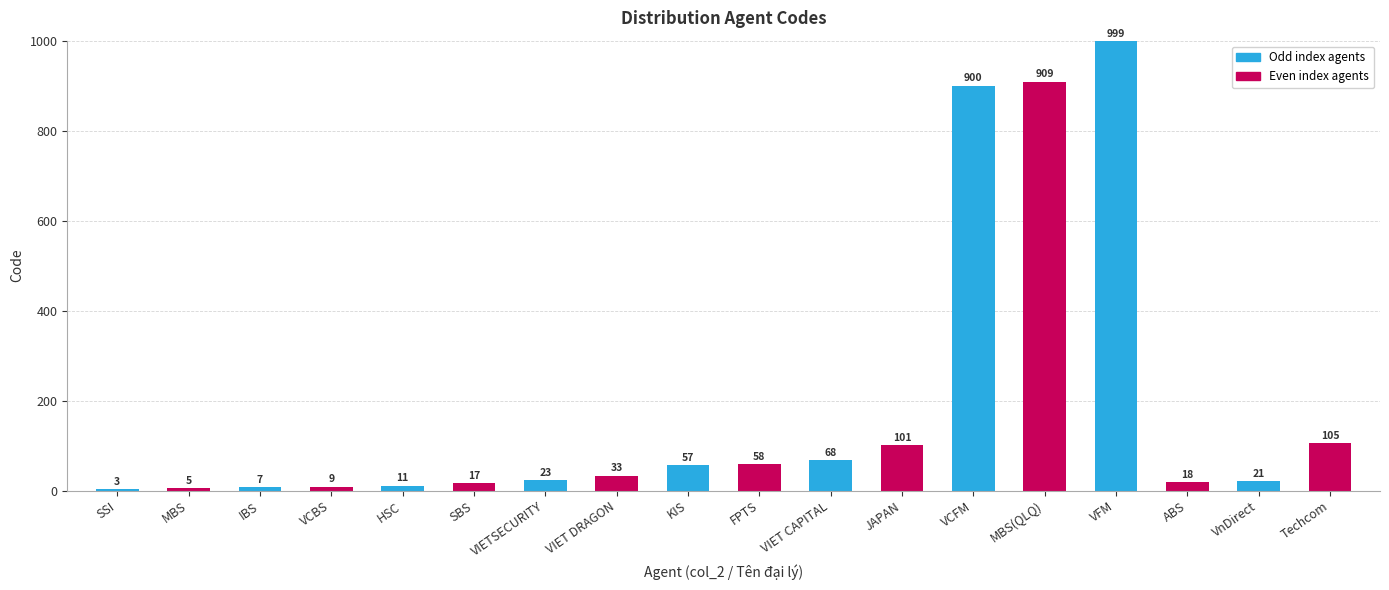

The chart shows a value of 9 at MBS. True or false?

False